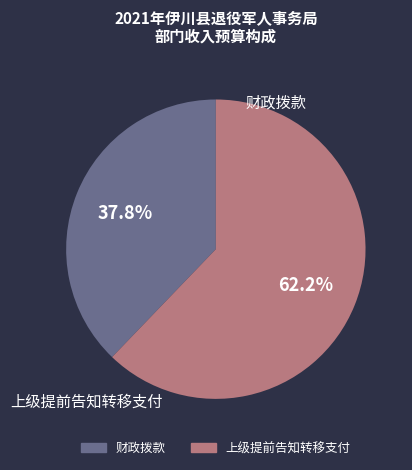

Does any single category account for the majority?

Yes